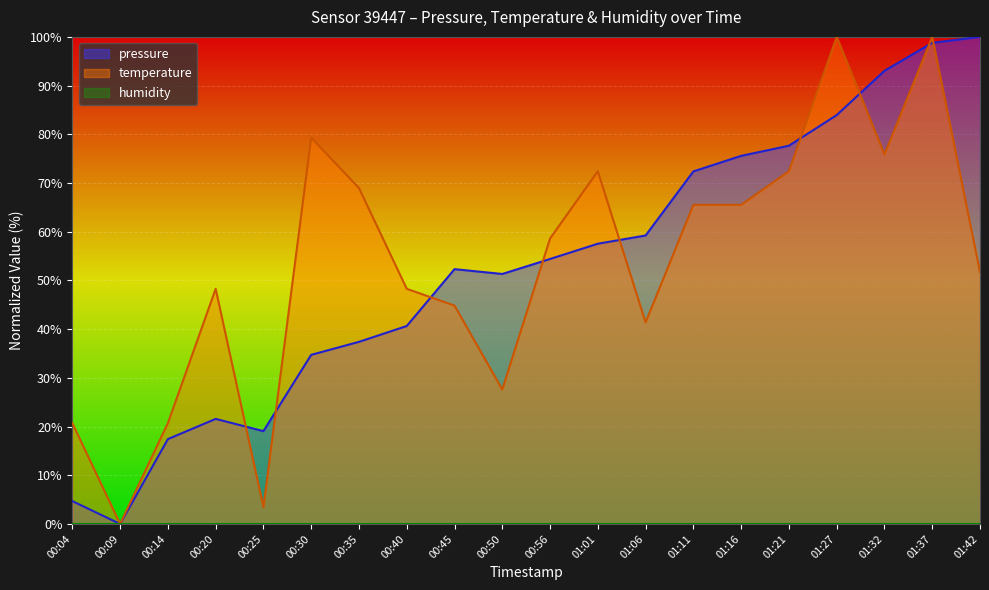

Is it true that temperature equals 8.8 at 00:14?

False